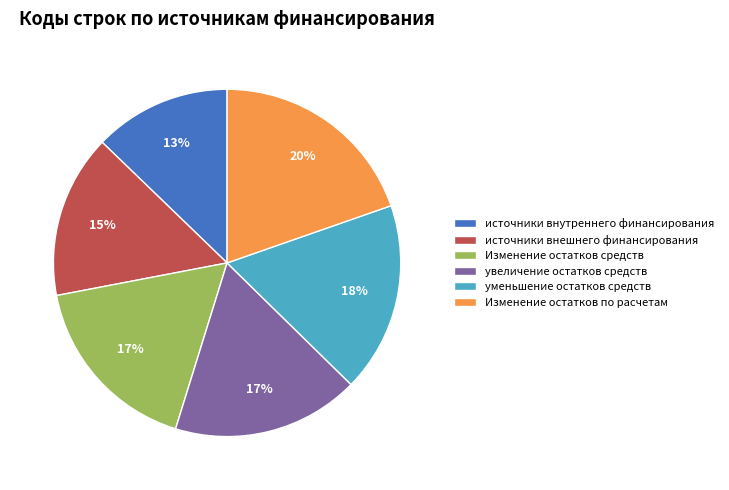

What is the smallest slice in the pie chart?

источники внутреннего финансирования